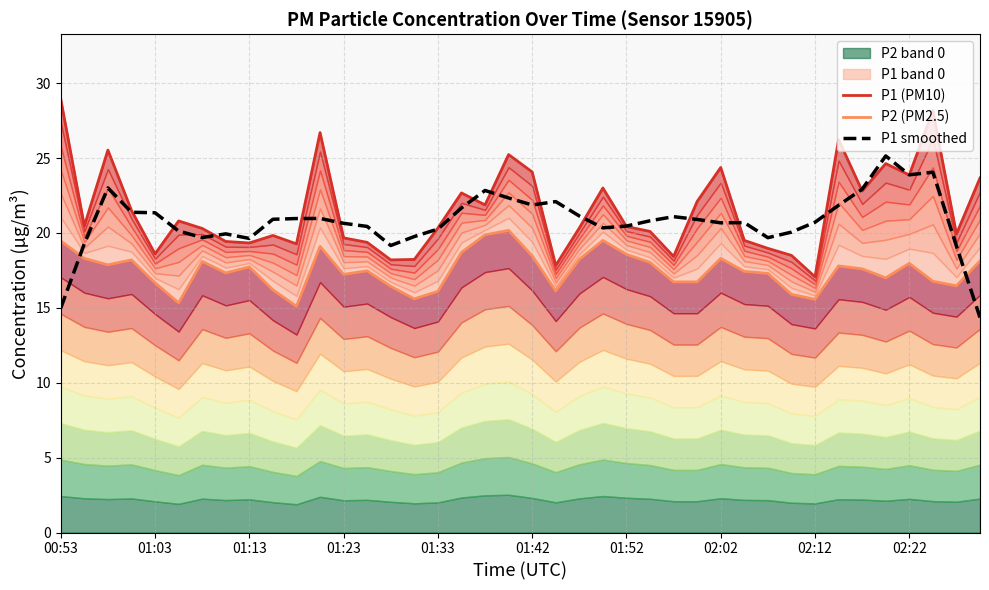

What is the sum of the P1 (PM10) values at 39 and 12?

43.3